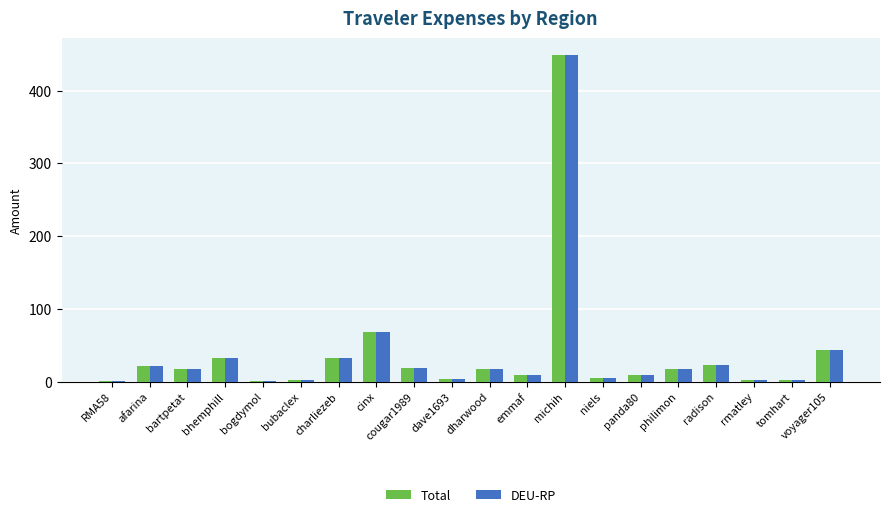

Is it true that DEU-RP equals 18.0 at philimon?

True